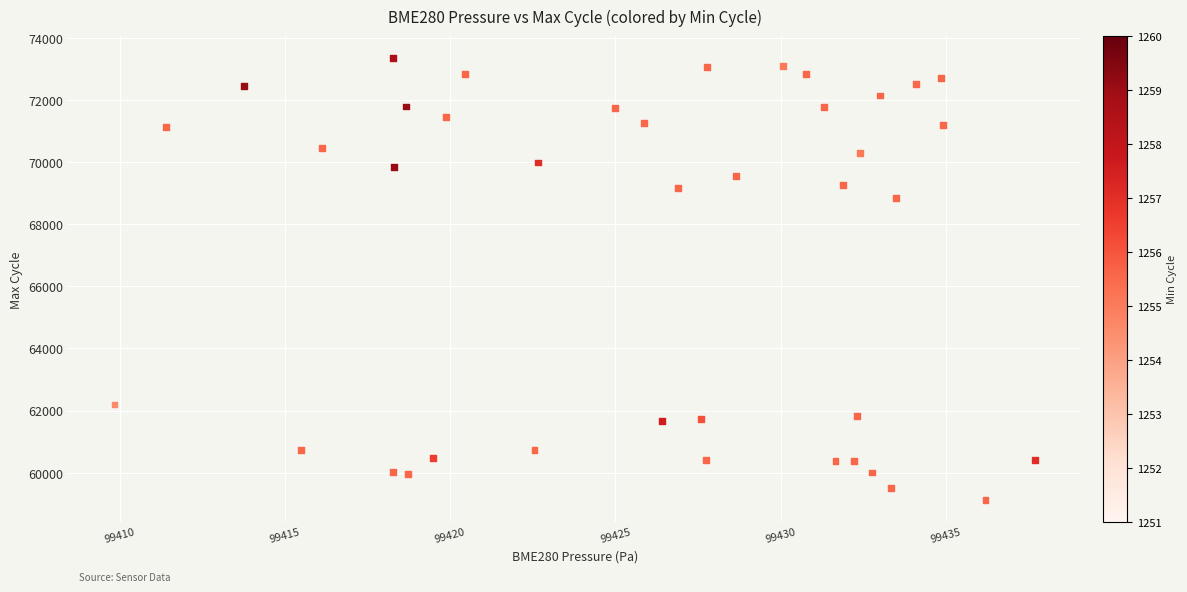

What is the range of Y values (max minus min)?

14204